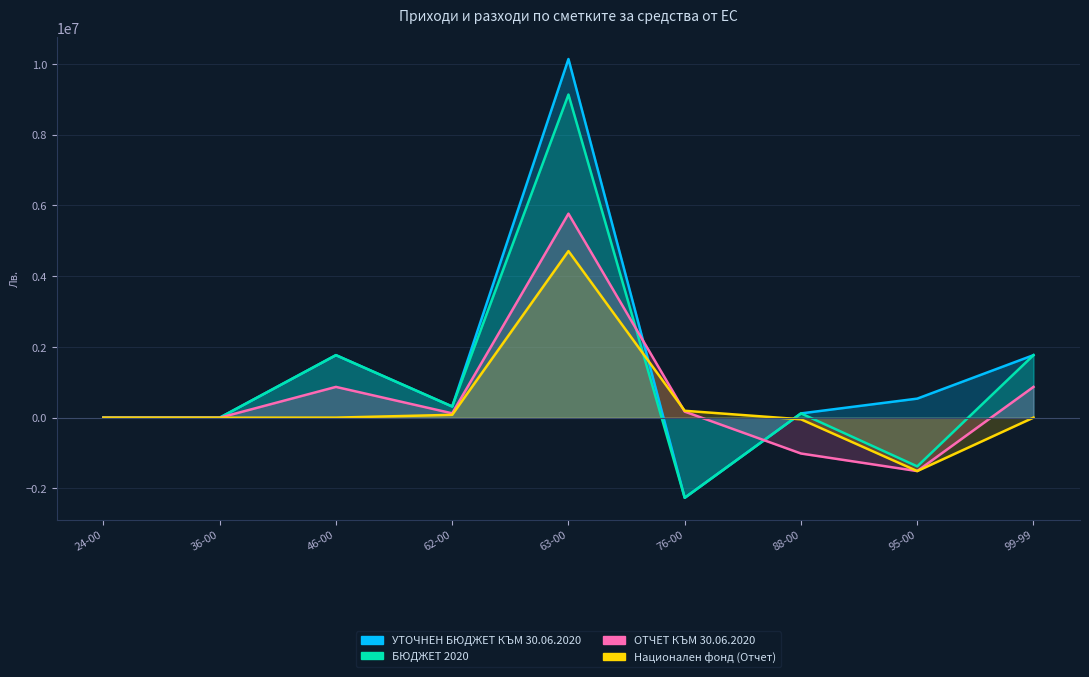

What are all the series names shown in the legend?

БЮДЖЕТ 2020, УТОЧНЕН БЮДЖЕТ КЪМ 30.06.2020, ОТЧЕТ КЪМ 30.06.2020, Национален фонд (Отчет)